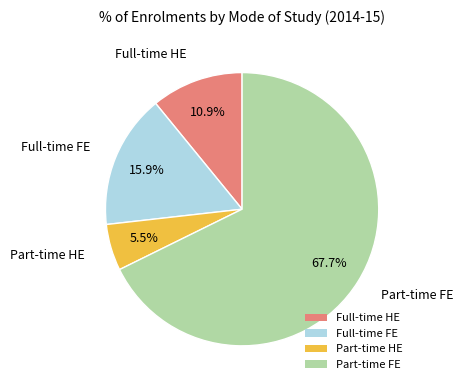

Rank the categories by value from highest to lowest.

Part-time FE, Full-time FE, Full-time HE, Part-time HE